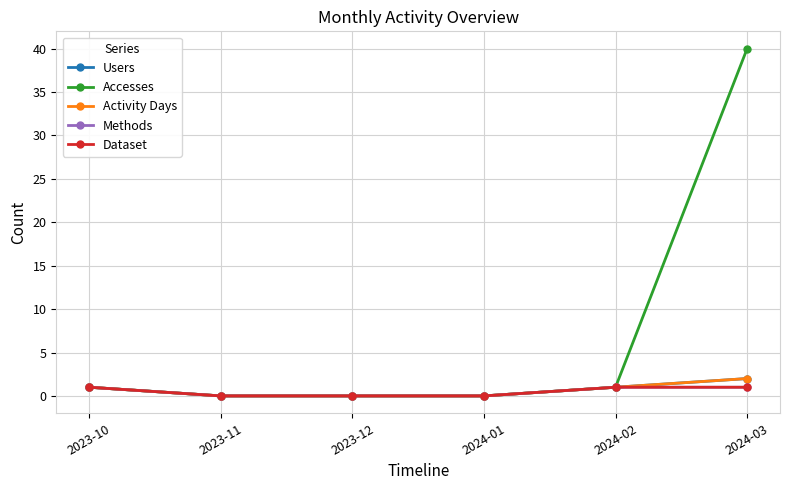

Does the chart have visible grid lines?

Yes